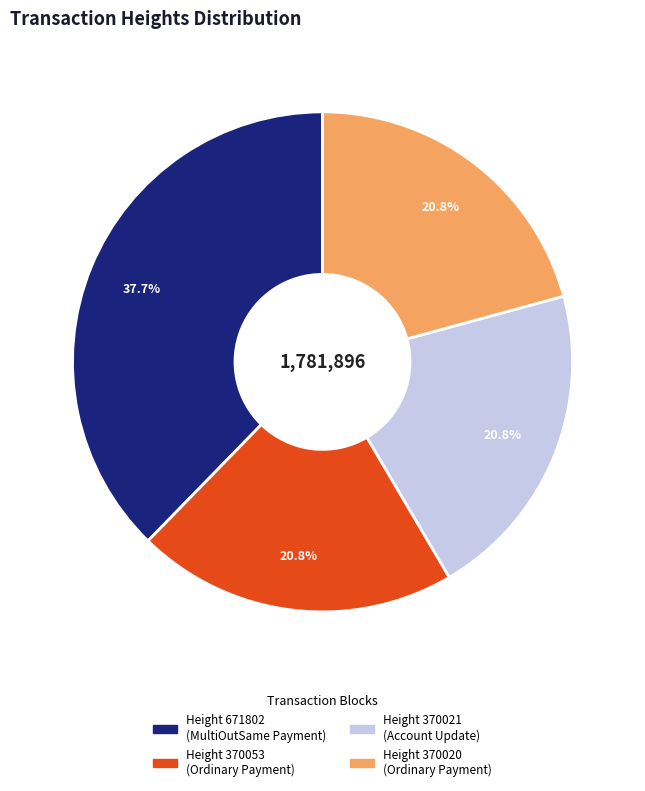

Is there any slice that represents more than half of the pie?

No